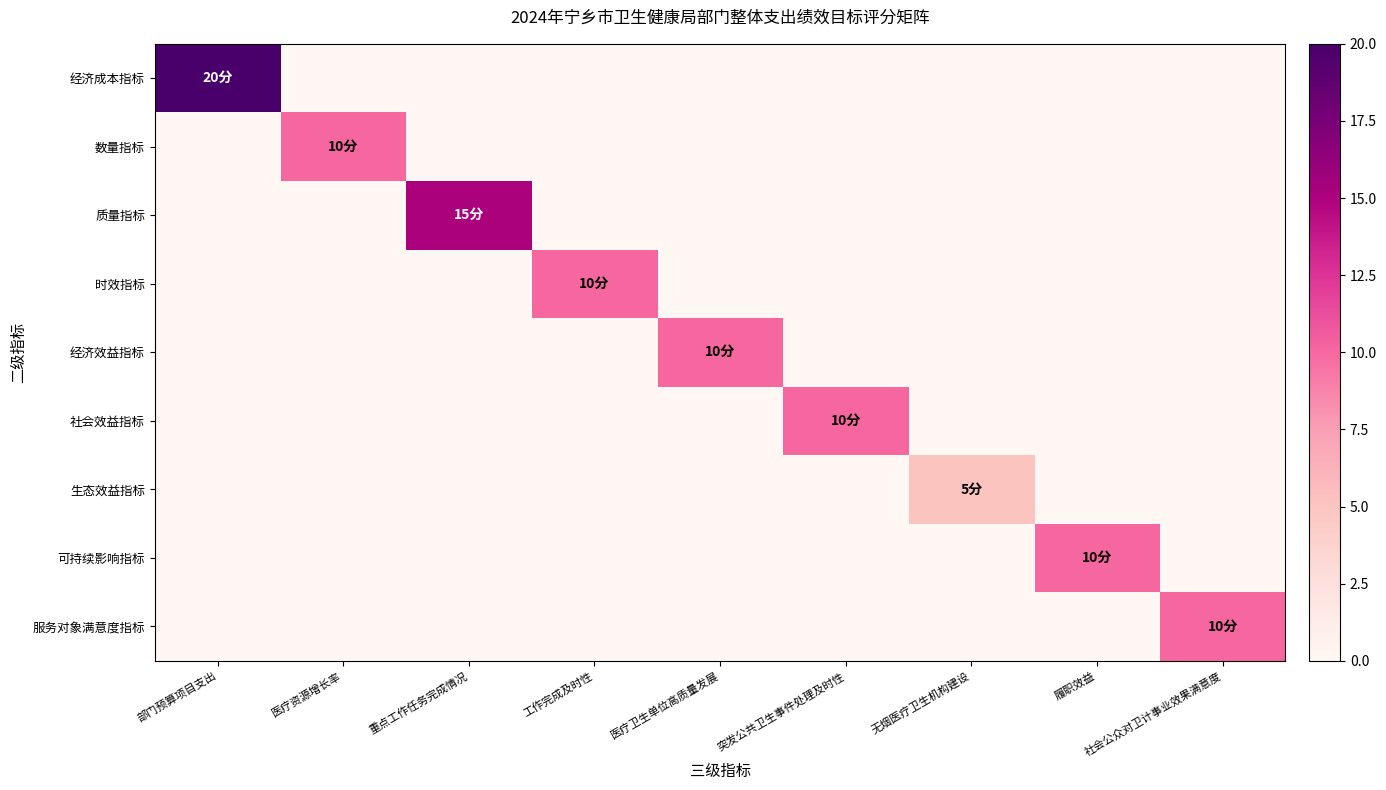

At how many categories does at least one series exceed 19?

1